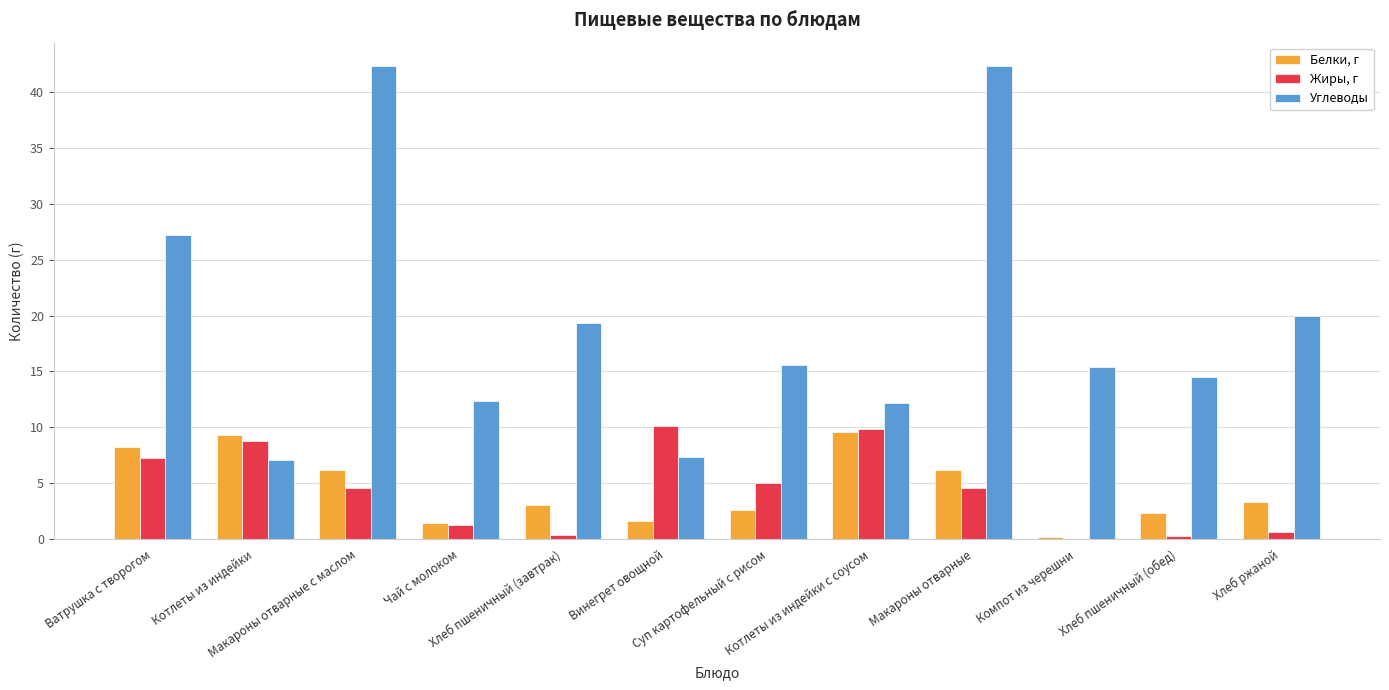

What is the greatest value displayed?

42.3